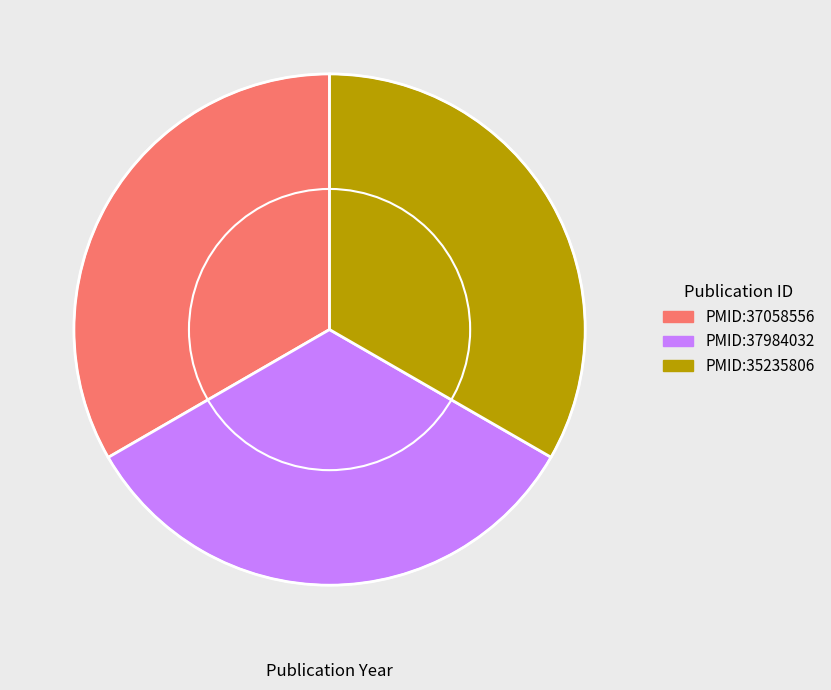

The PMID:37984032 slice represents 33% of the pie. True or false?

True